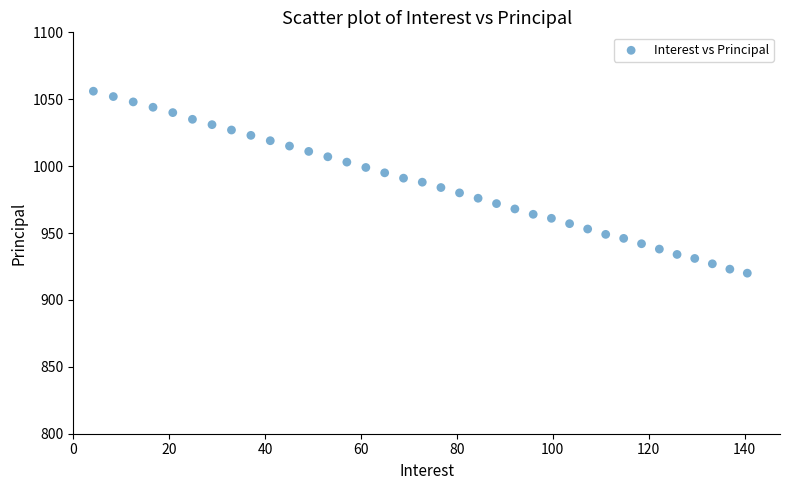

What is the range of Y values (max minus min)?

136